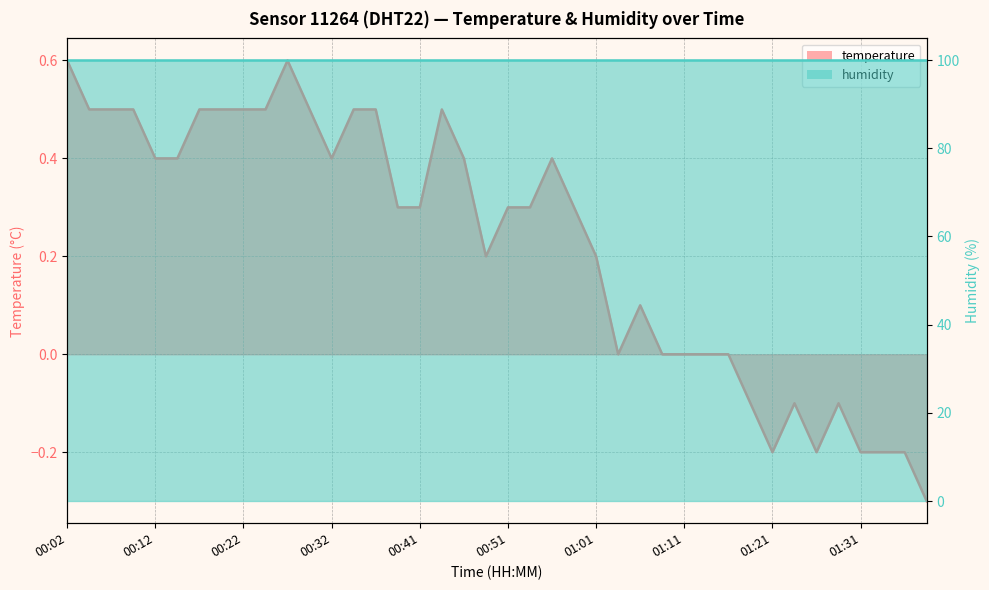

Does the chart have visible grid lines?

Yes